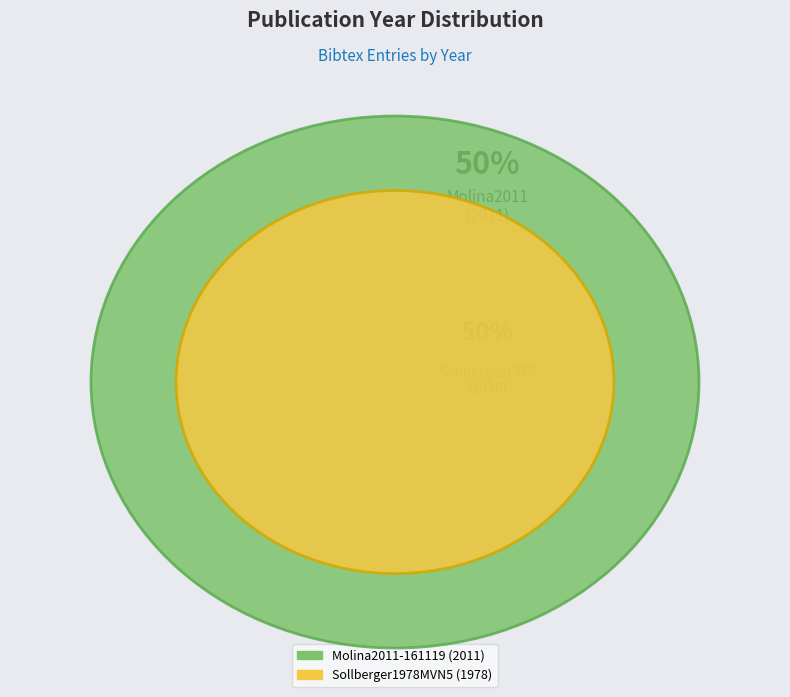

How many segments does this pie chart have?

2